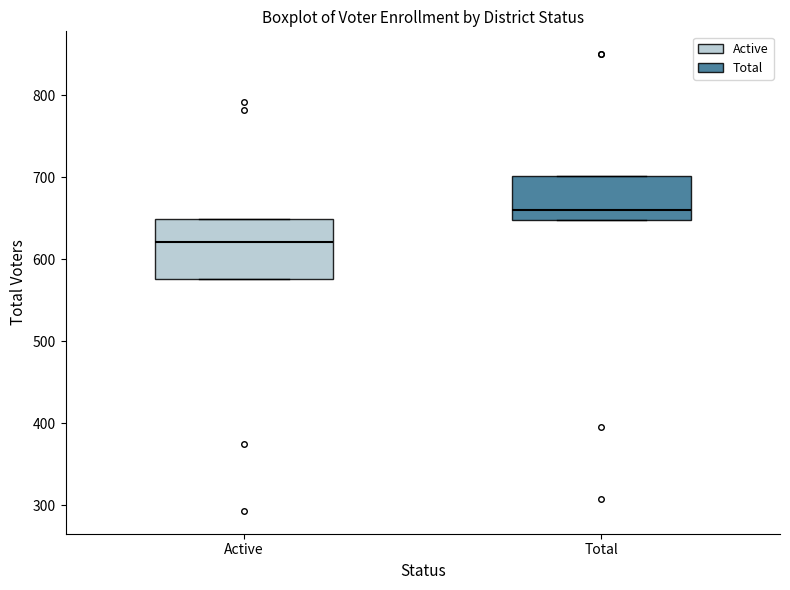

Reading left to right, transcribe this box plot: for each box, give where its median line is, the range the box spans, and where its two whiskers end, as read against the y-axis. The values are not printed on the chart, so give them approximately, as read against the axis.

Active: median 620, box 580 to 650, whiskers 580 to 650
Total: median 660, box 650 to 700, whiskers 650 to 700